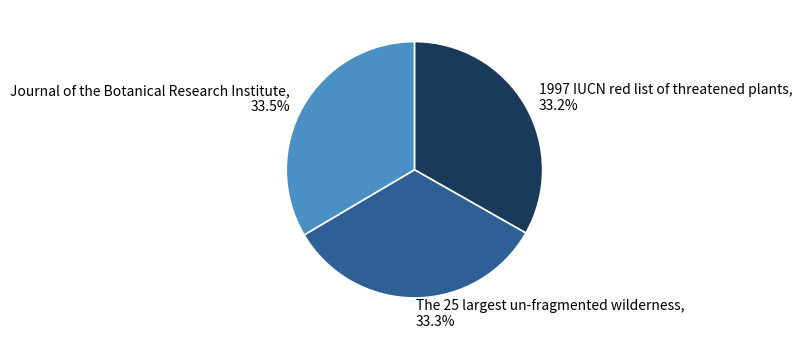

Is it true that Journal of the Botanical Research Institute is 26% of the pie?

False